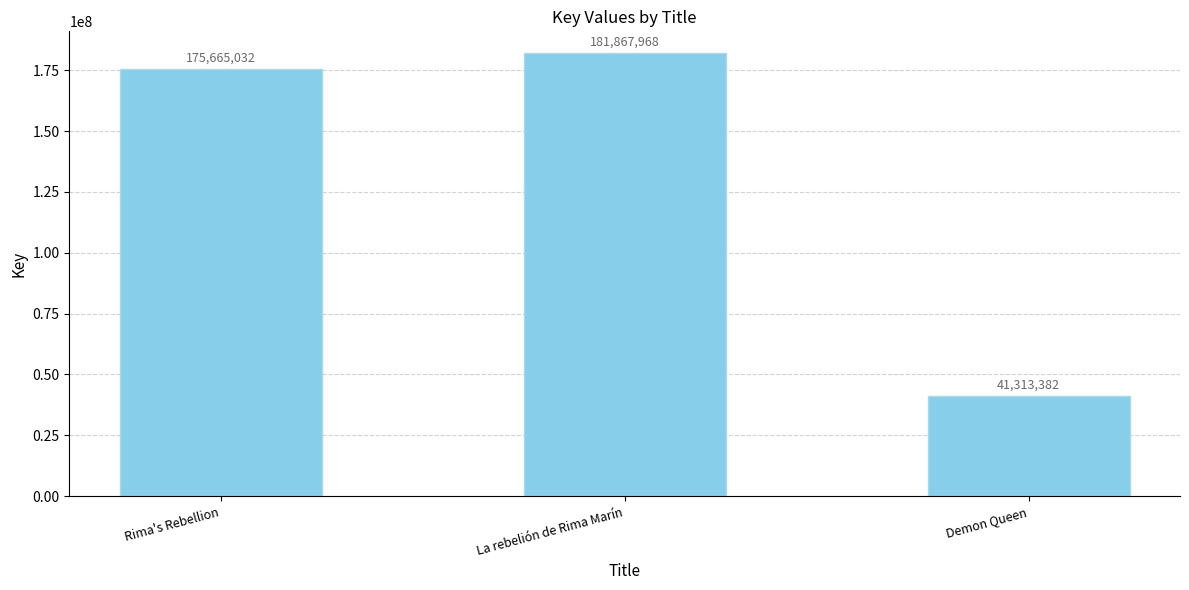

Approximately how many times larger is the value at Demon Queen compared to Rima's Rebellion?

0.2